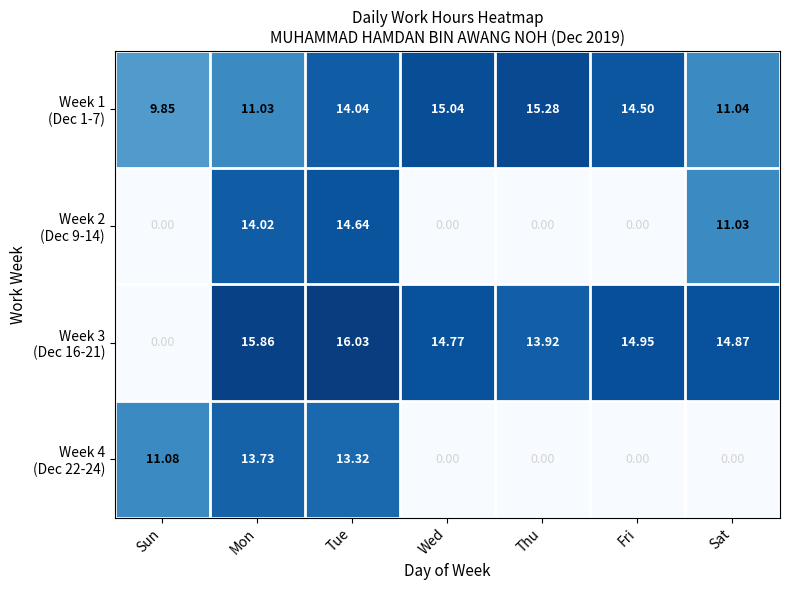

Which label corresponds to the largest value in the chart?

Tue